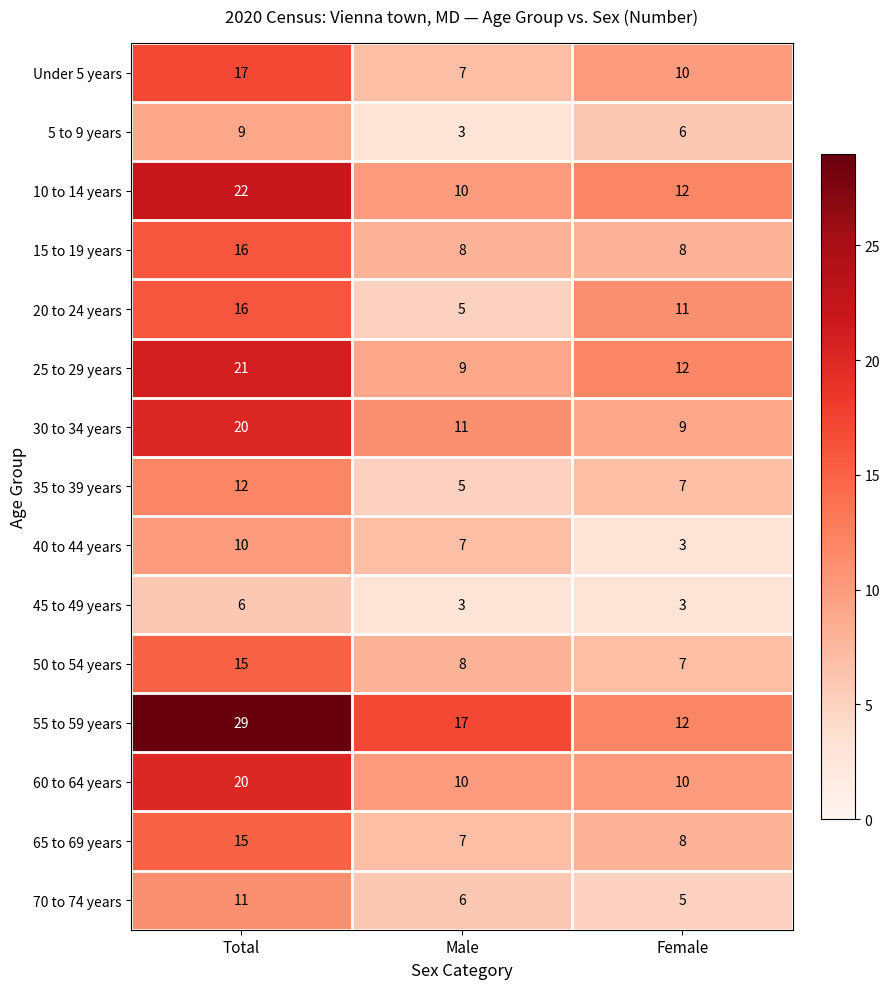

At how many categories does at least one series exceed 6?

3